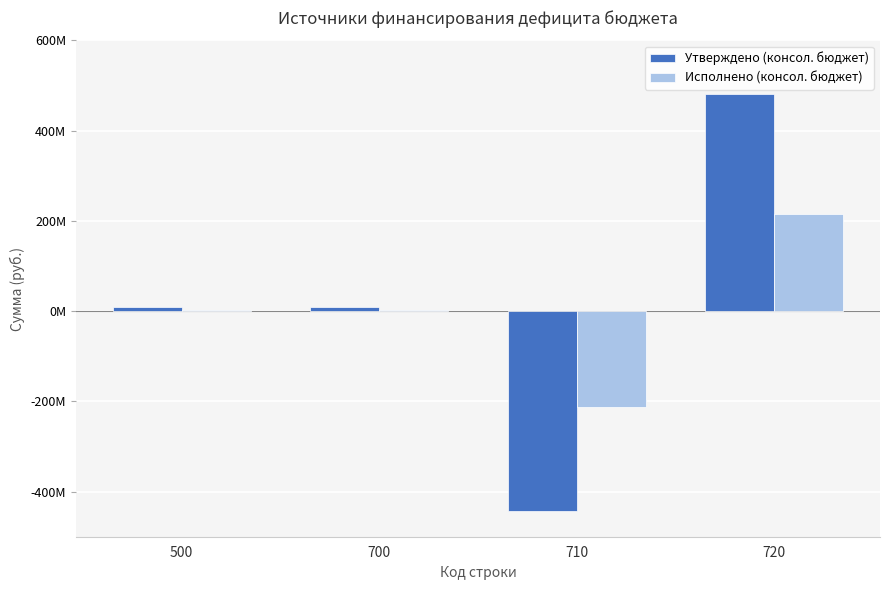

What are all the series names shown in the legend?

Утверждено (консол. бюджет), Исполнено (консол. бюджет)